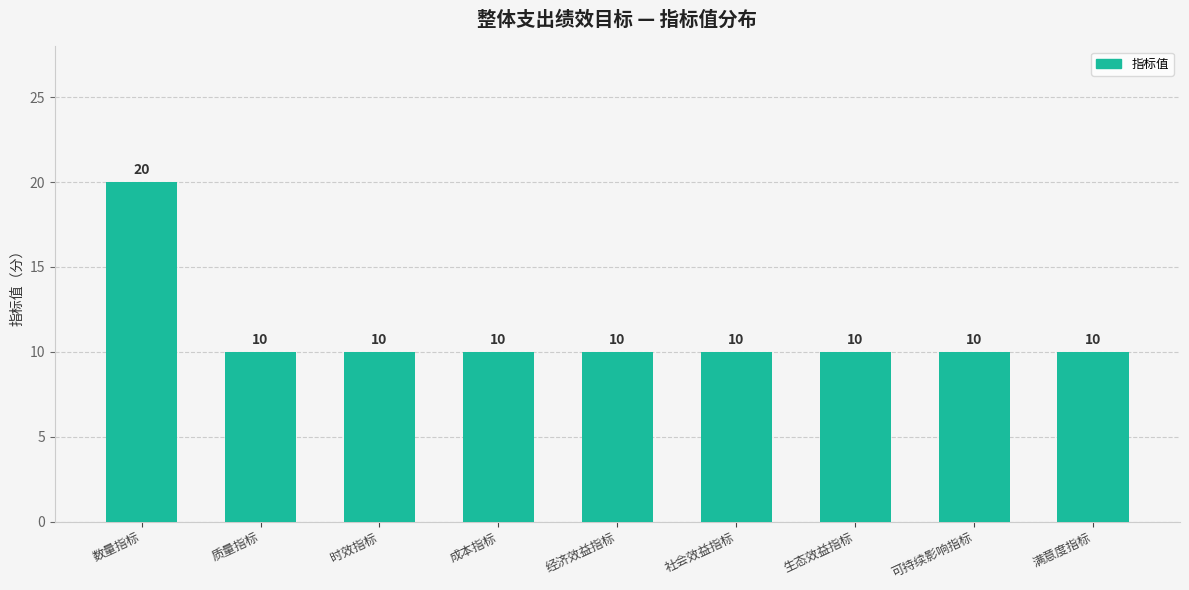

What is the minimum value shown in the chart?

10